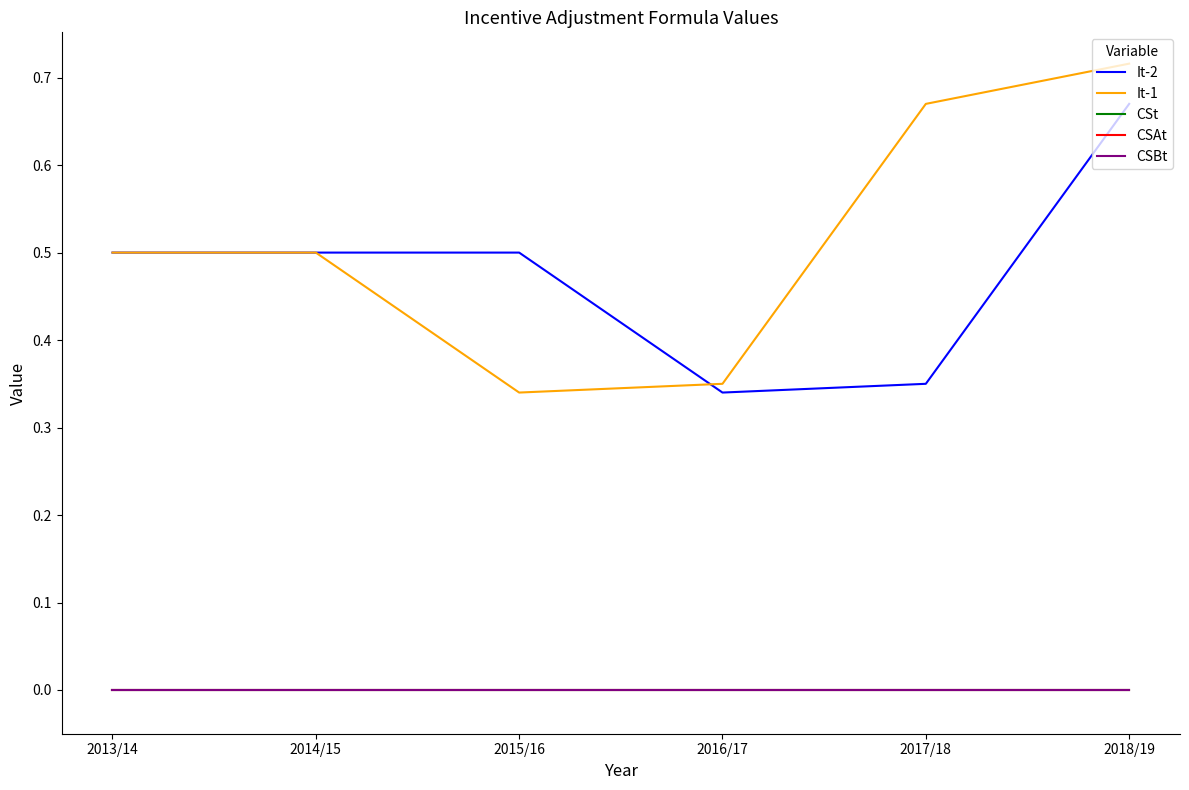

Does the chart have visible grid lines?

No